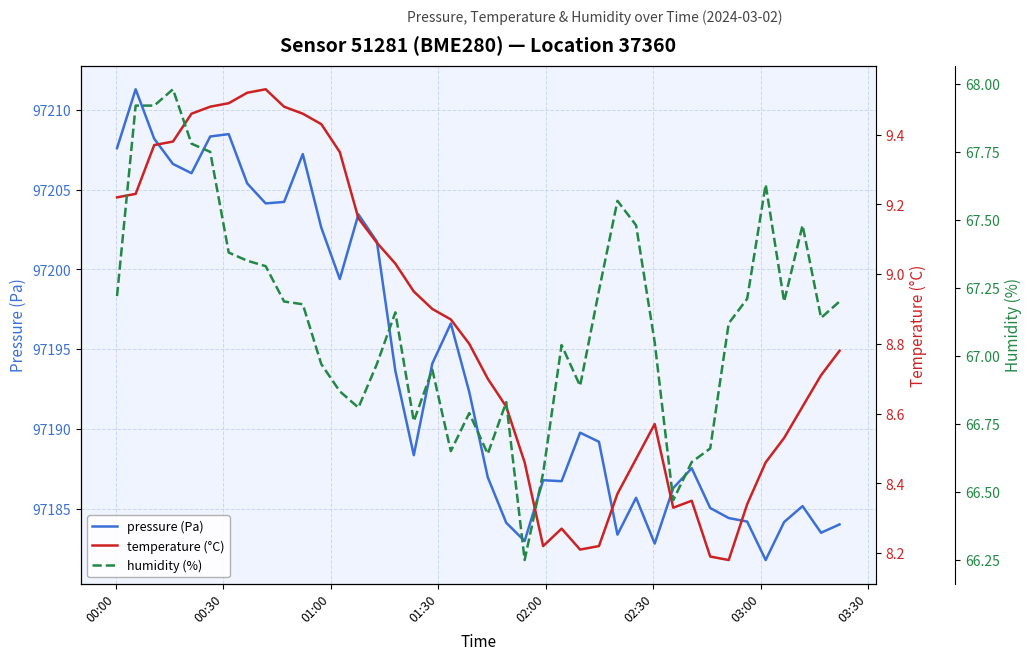

What is the maximum value for pressure (Pa)?

97211.3